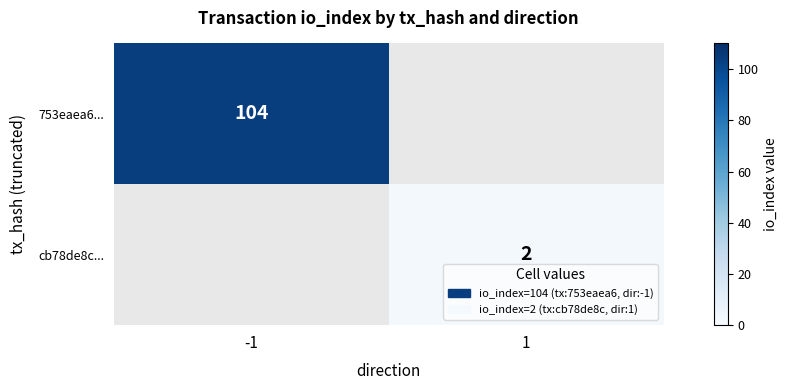

What is the difference between the highest and lowest values at 1?

2